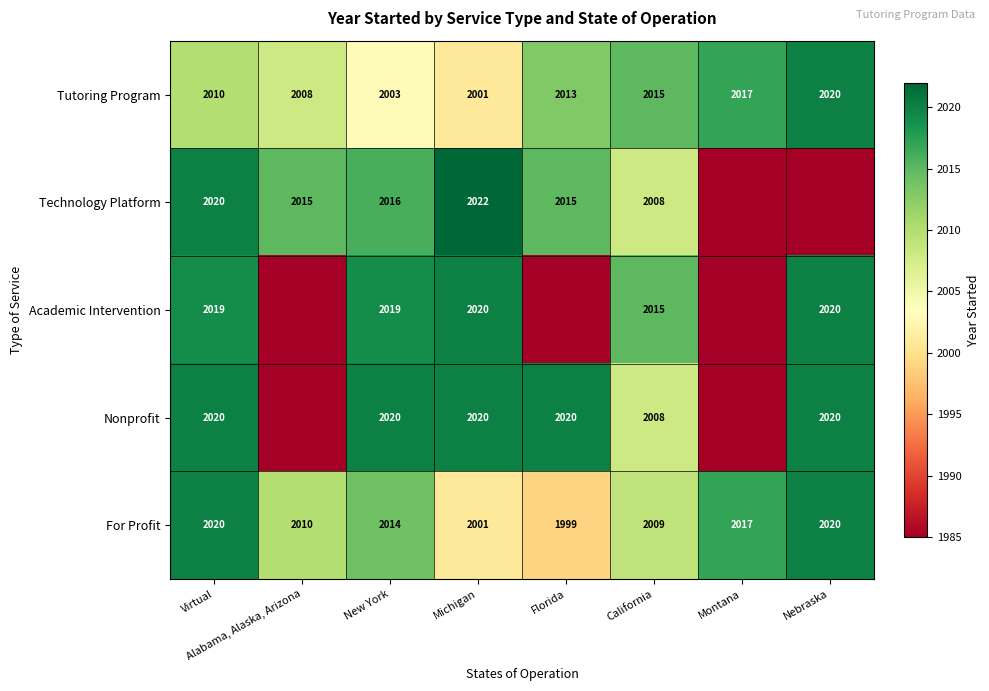

What is the difference between the second highest and minimum values in the For Profit series?

21